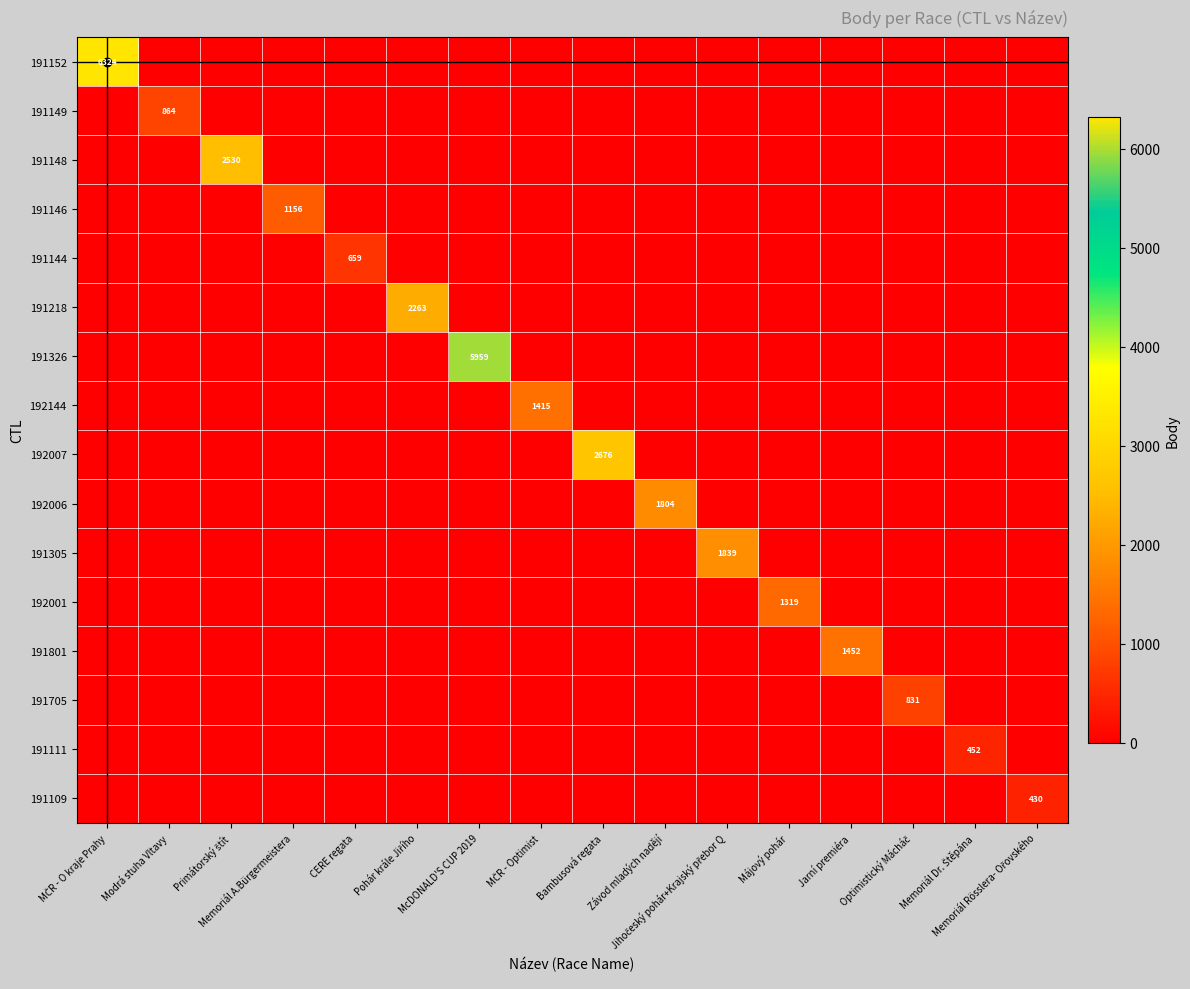

What is the maximum value for 191705?

831